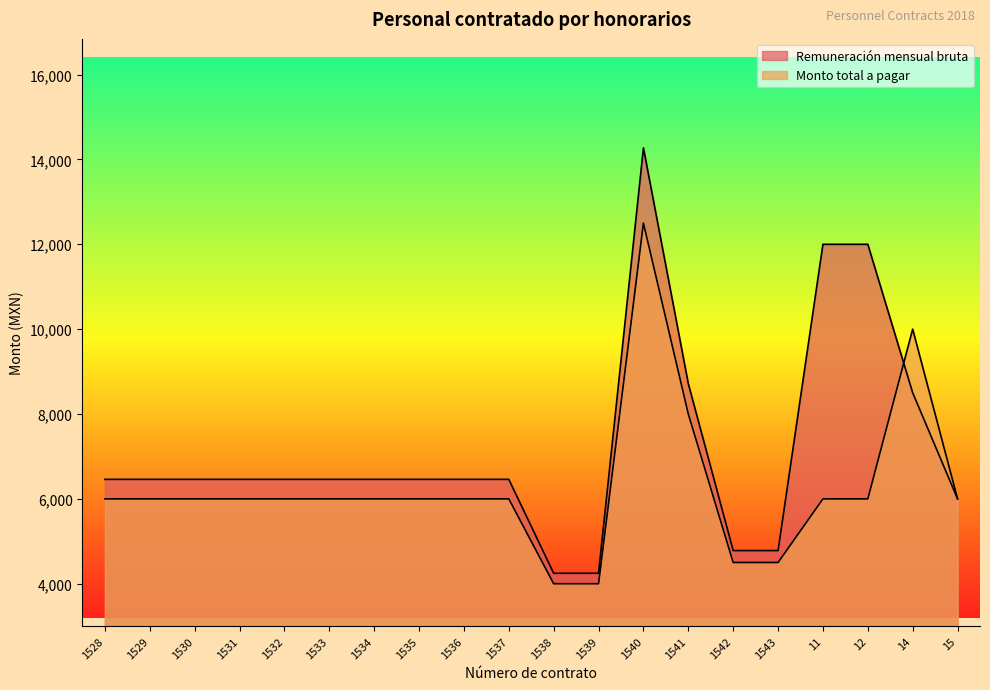

At which label is Monto total a pagar closest to 8250?

1541